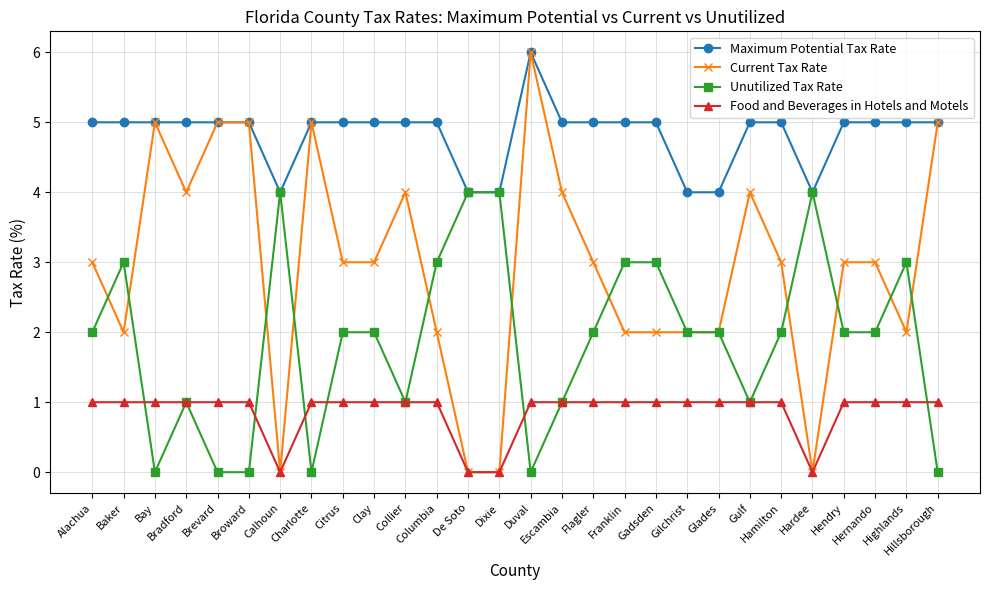

List the series in order of their overall mean, highest first.

Maximum Potential Tax Rate, Current Tax Rate, Unutilized Tax Rate, Food and Beverages in Hotels and Motels